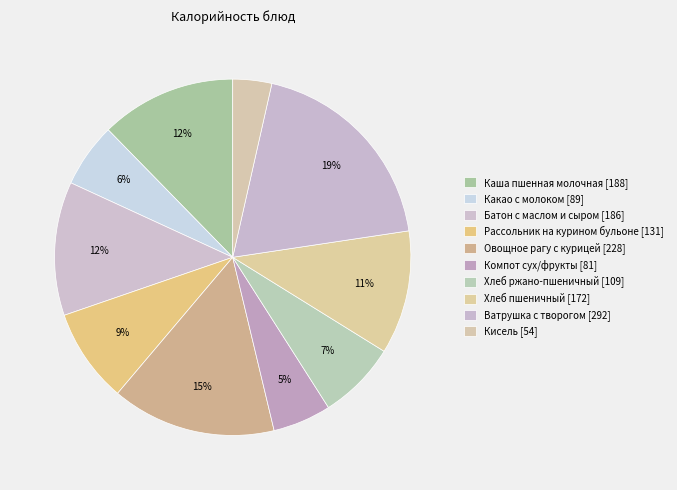

What percentage do Каша пшенная молочная and Овощное рагу с курицей together represent?

27.2%